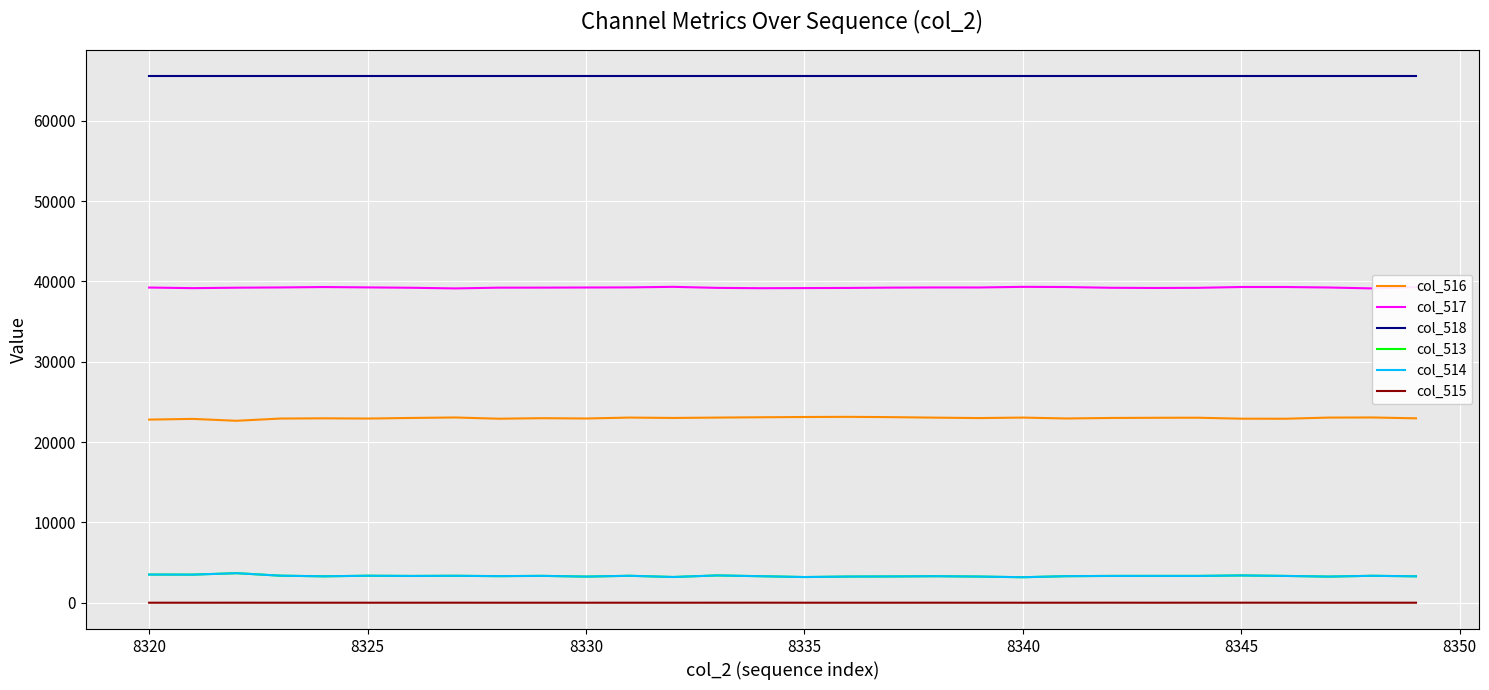

True or false: col_514 and col_515 intersect in this chart.

False